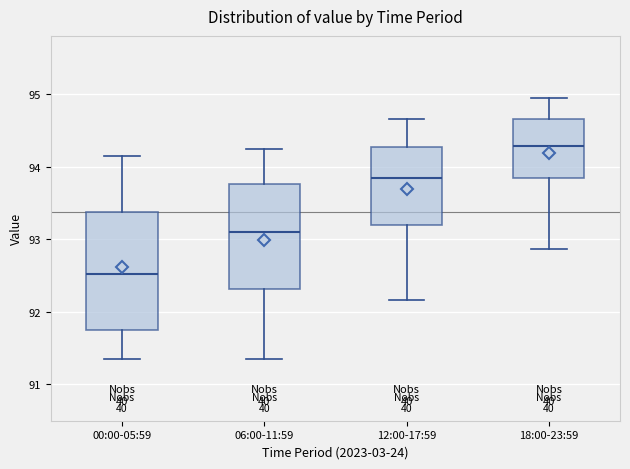

Reading left to right, read every box against the y-axis: the position of its median line, the range the box covers, and the ends of its whiskers. The values are not printed on the chart, so give them approximately, as read against the axis.

00:00-05:59: median 92.5, box 91.8 to 93.4, whiskers 91.4 to 94.1
06:00-11:59: median 93.1, box 92.3 to 93.8, whiskers 91.4 to 94.2
12:00-17:59: median 93.8, box 93.2 to 94.3, whiskers 92.2 to 94.7
18:00-23:59: median 94.3, box 93.8 to 94.7, whiskers 92.9 to 95.0